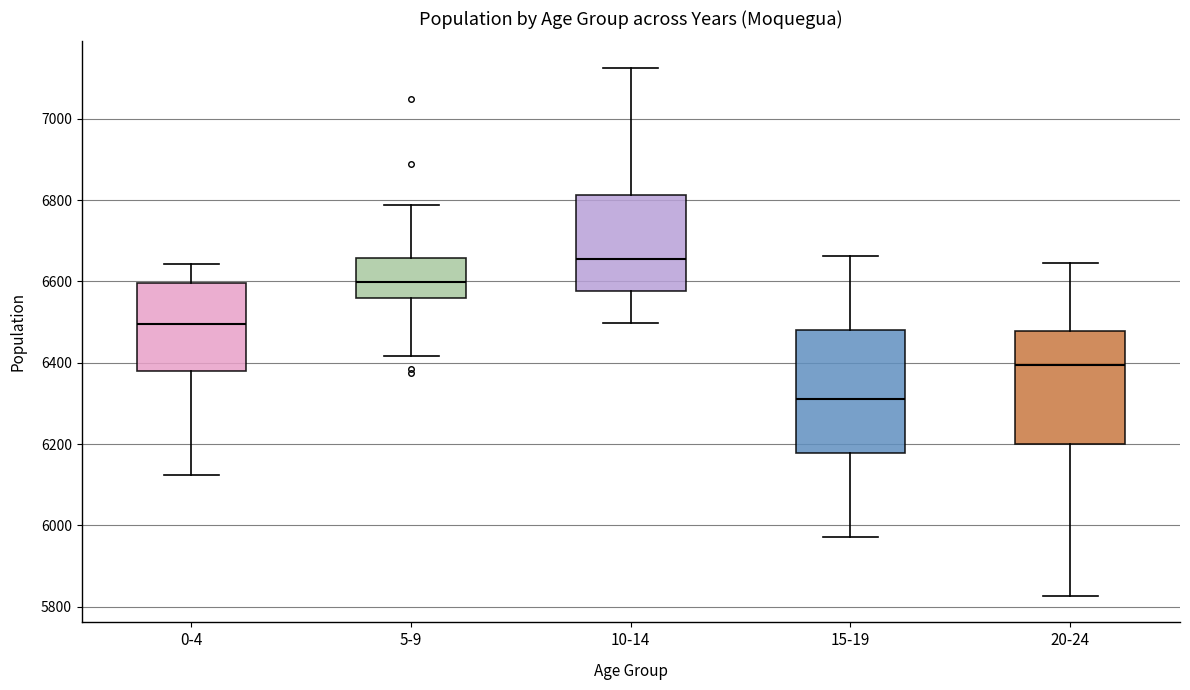

Reading left to right, transcribe this box plot: for each box, give where its median line is, the range the box spans, and where its two whiskers end, as read against the y-axis. The values are not printed on the chart, so give them approximately, as read against the axis.

0-4: median 6500, box 6380 to 6600, whiskers 6120 to 6640
5-9: median 6600, box 6560 to 6660, whiskers 6420 to 6780
10-14: median 6660, box 6580 to 6820, whiskers 6500 to 7120
15-19: median 6320, box 6180 to 6480, whiskers 5980 to 6660
20-24: median 6400, box 6200 to 6480, whiskers 5820 to 6640